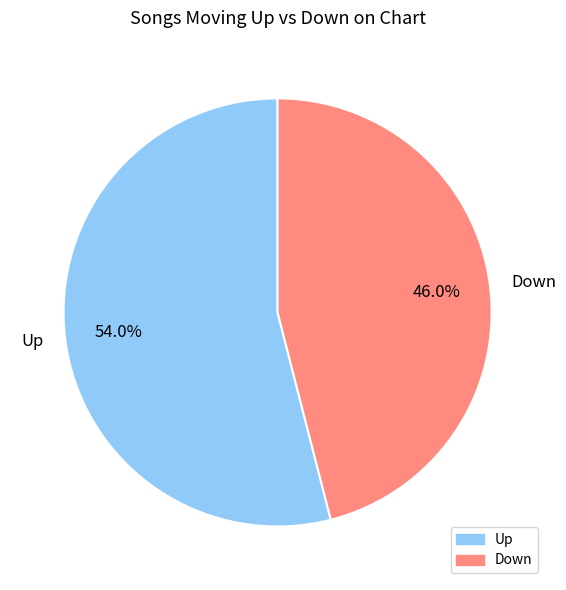

Which slice is the largest?

Up